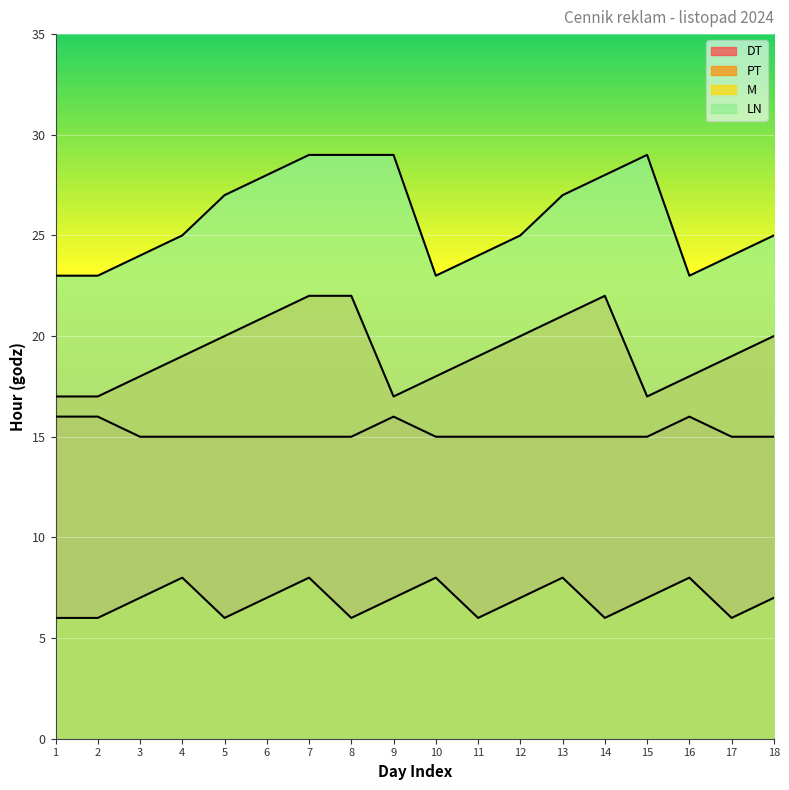

Which series has the largest range (max minus min)?

LN